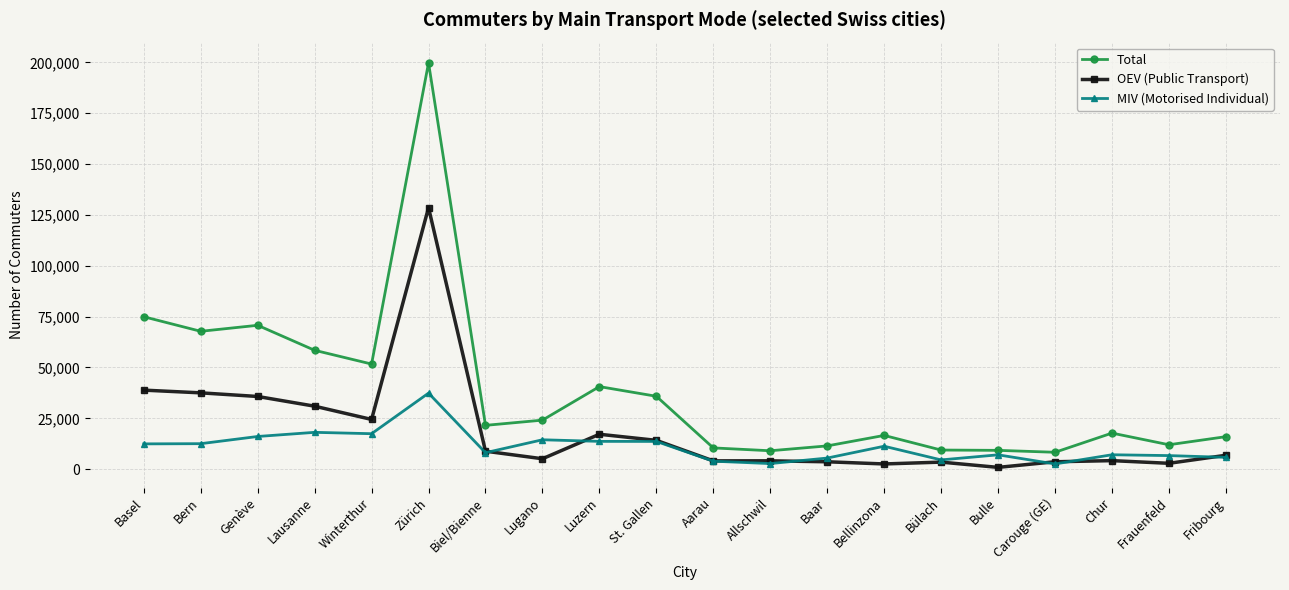

True or false: Total and OEV (Public Transport) cross at least once.

False